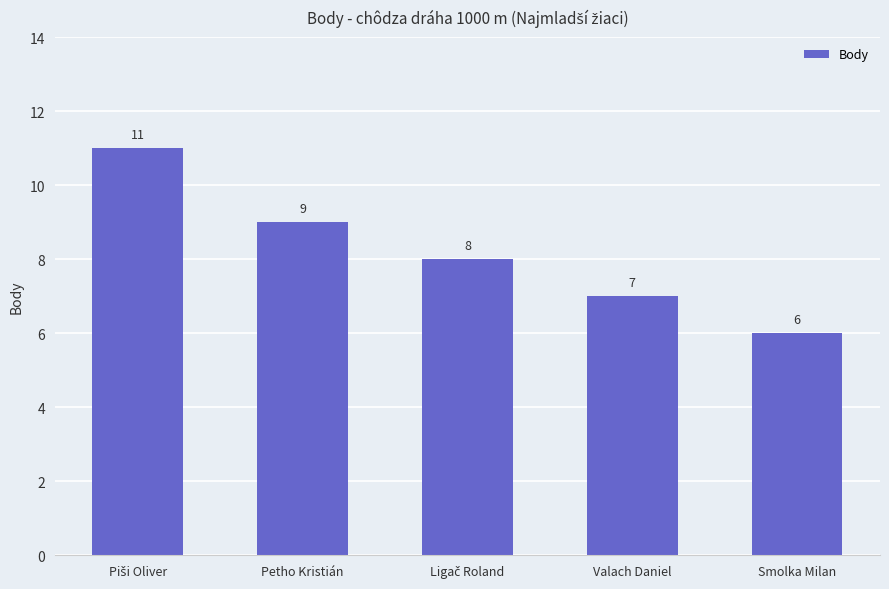

What is the smallest value displayed?

6